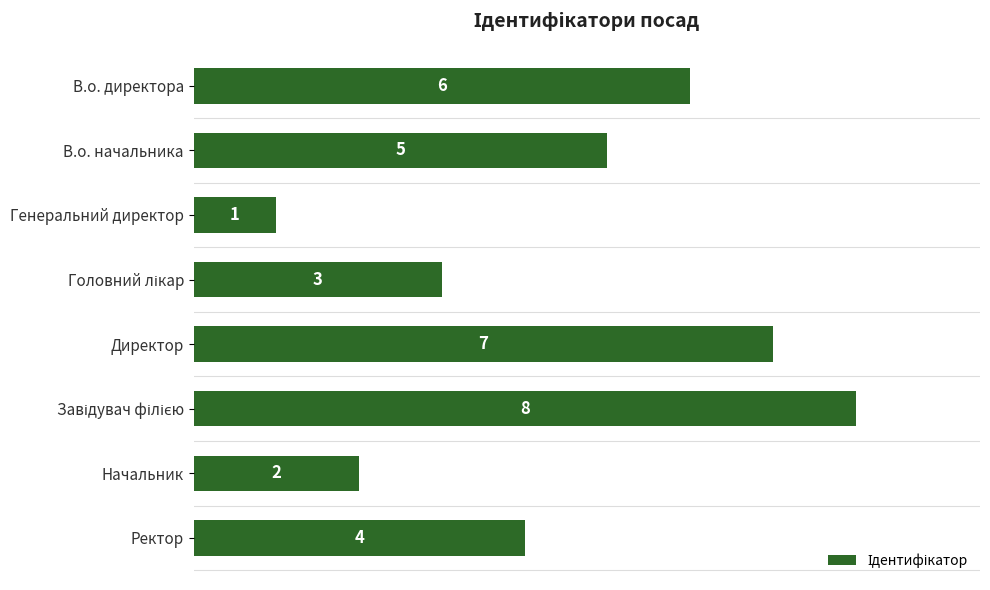

What is the sum of the values at В.о. начальника and Директор?

12